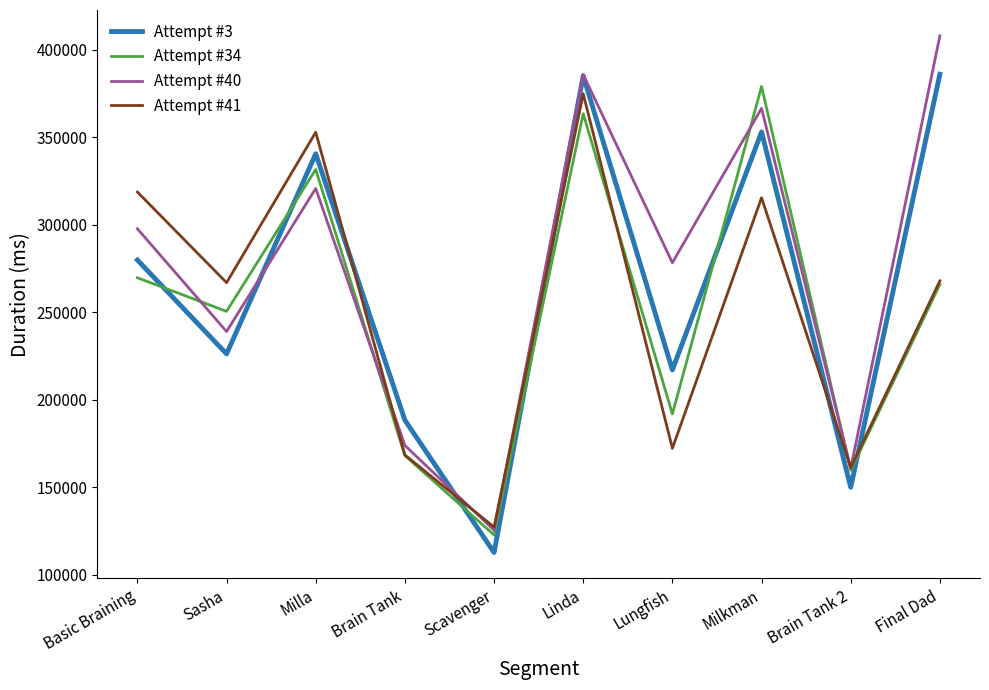

Is this an area chart (filled region under the line)?

No